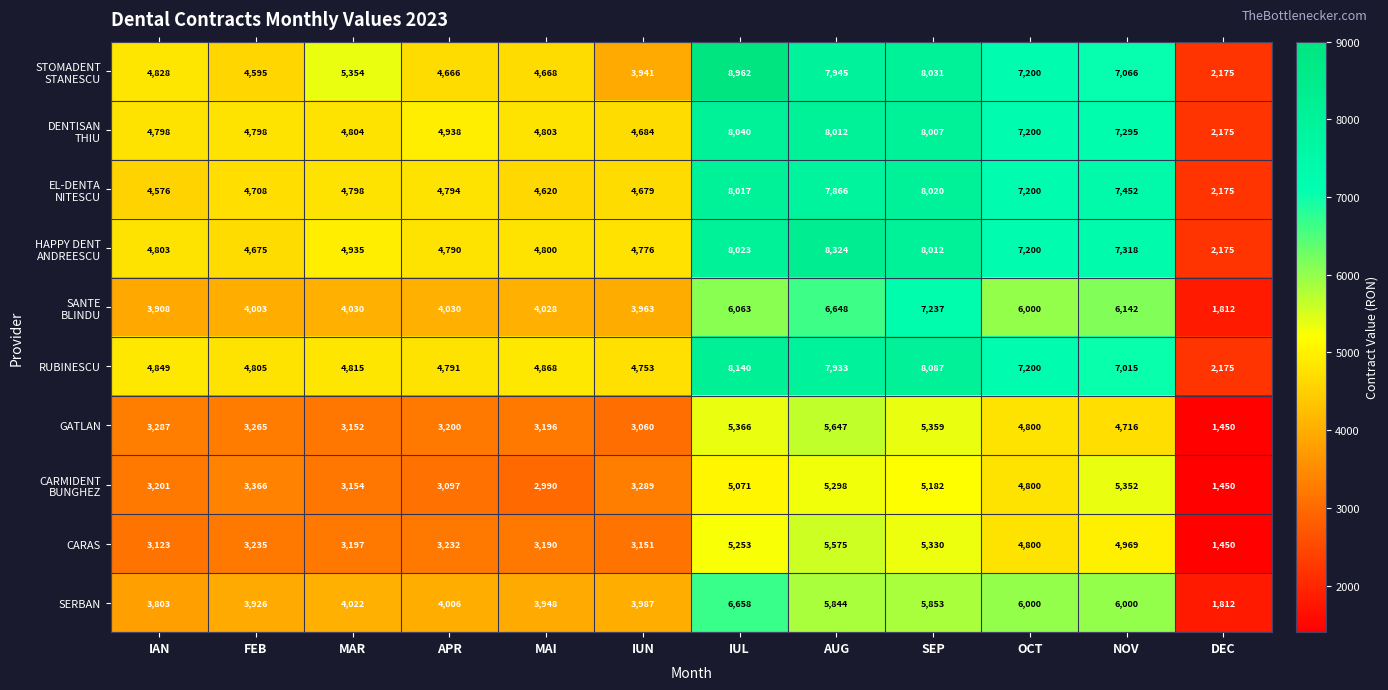

At which category is the sum across all series the highest?

IUL